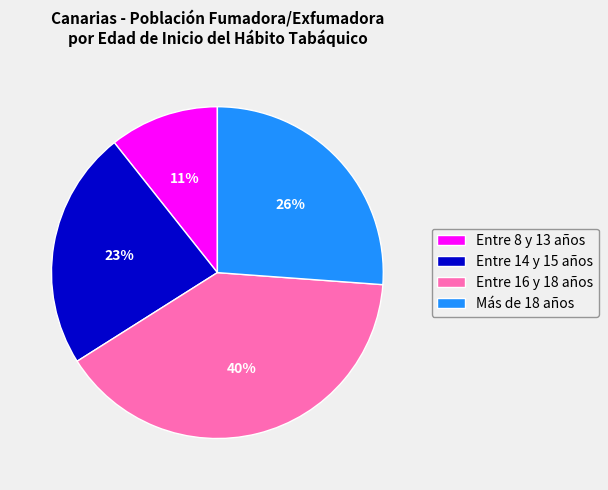

Rank the categories by value from lowest to highest.

Entre 8 y 13 años, Entre 14 y 15 años, Más de 18 años, Entre 16 y 18 años